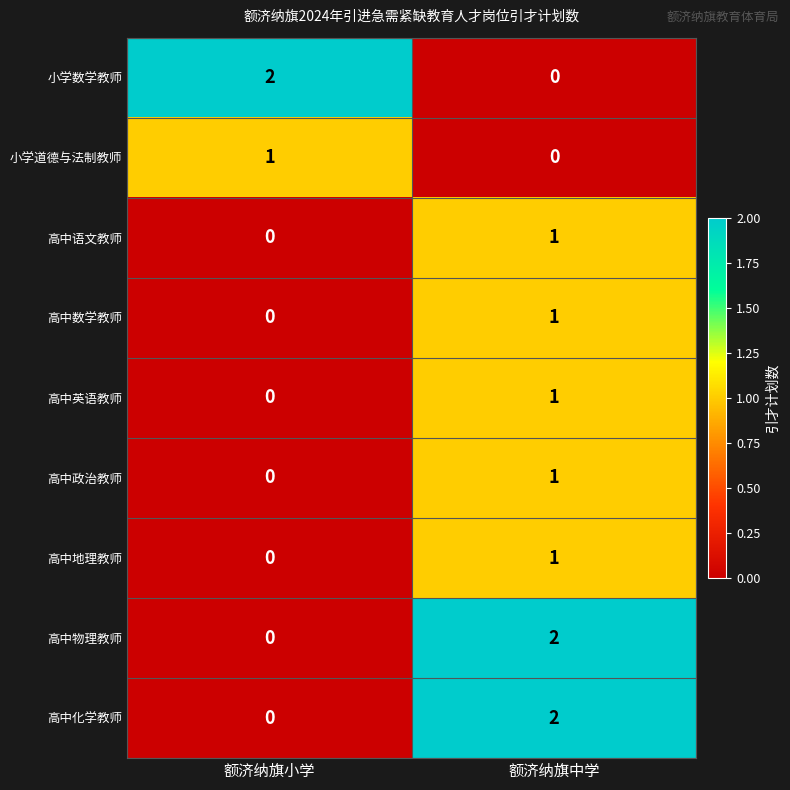

List the labels in order of 高中政治教师 value, smallest first.

额济纳旗小学, 额济纳旗中学